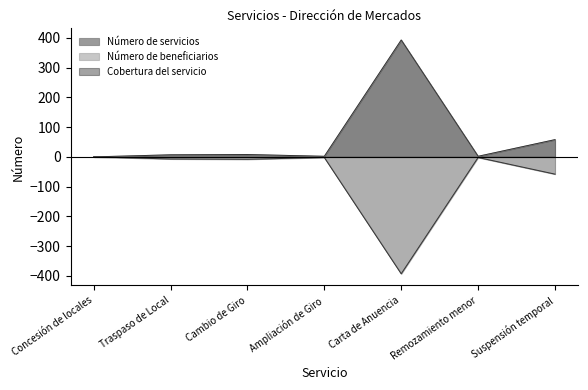

Is it true that Cobertura del servicio equals -28 at Suspensión temporal?

False